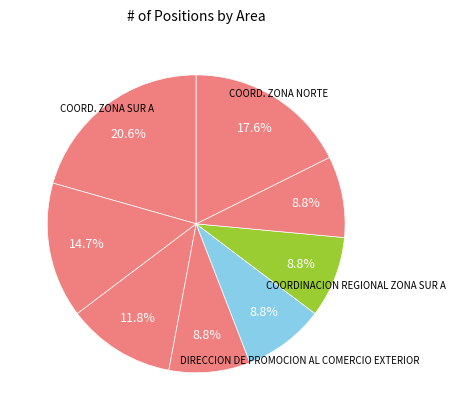

Count the number of slices in the pie.

8